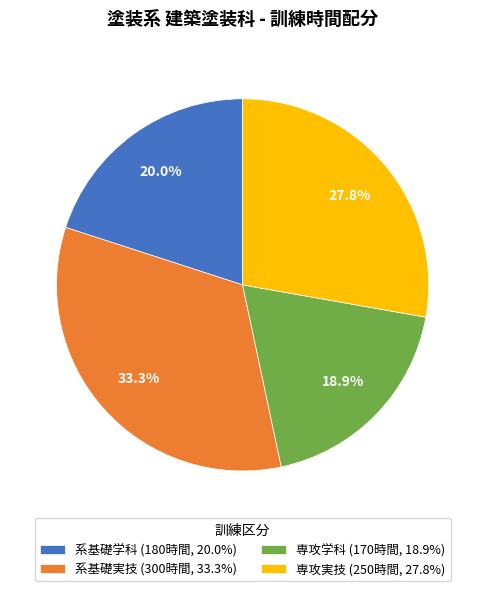

Does 系基礎学科 account for over 50% of the chart?

No